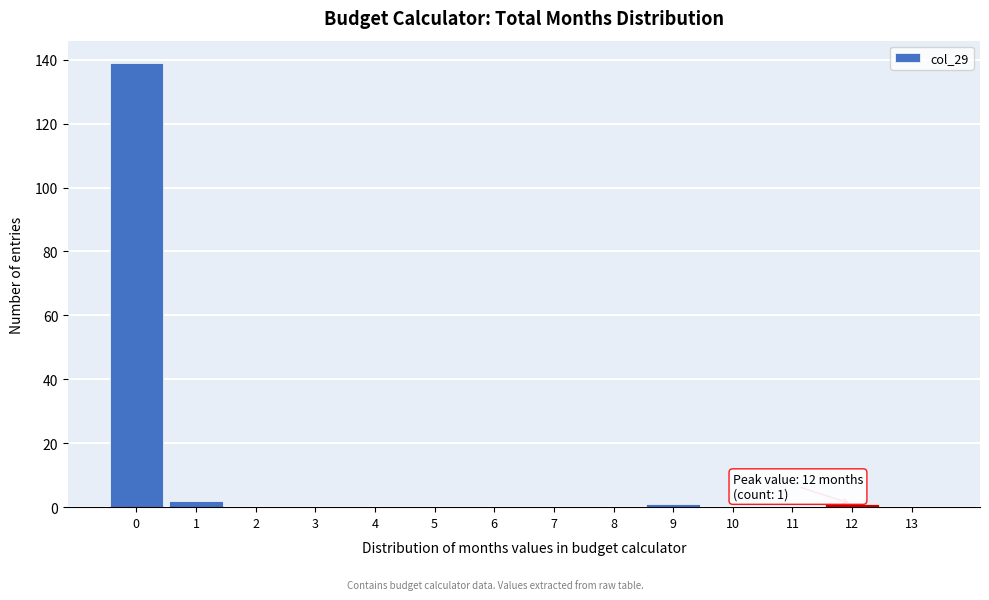

Reading left to right, what are all the values shown in this chart?

0=139	1=2	2=0	3=0	4=0	5=0	6=0	7=0	8=0	9=1	10=0	11=0	12=1	13=0